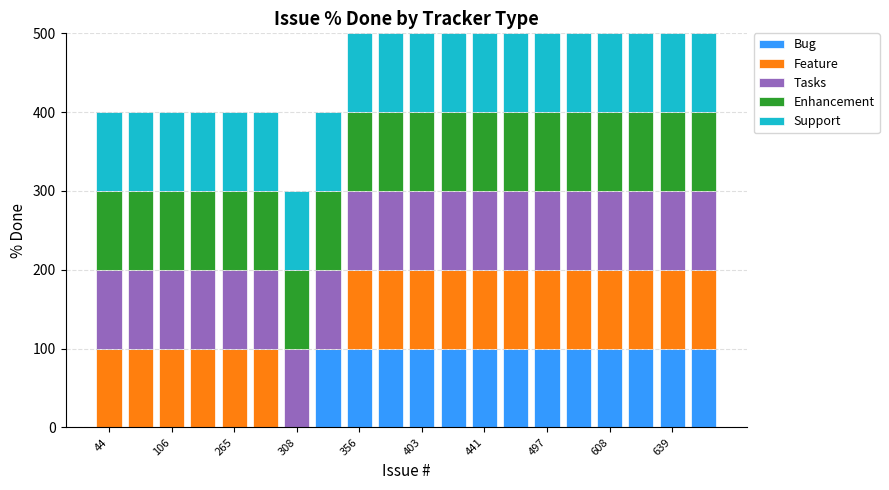

How many categories are shown in the chart?

20